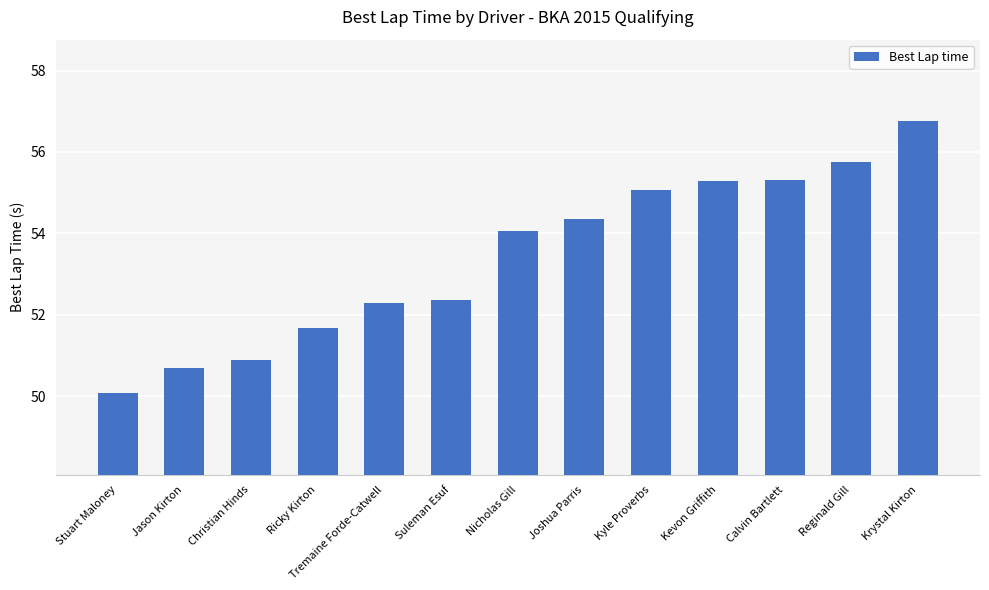

The value at Suleman Esuf is 52.4. True or false?

True